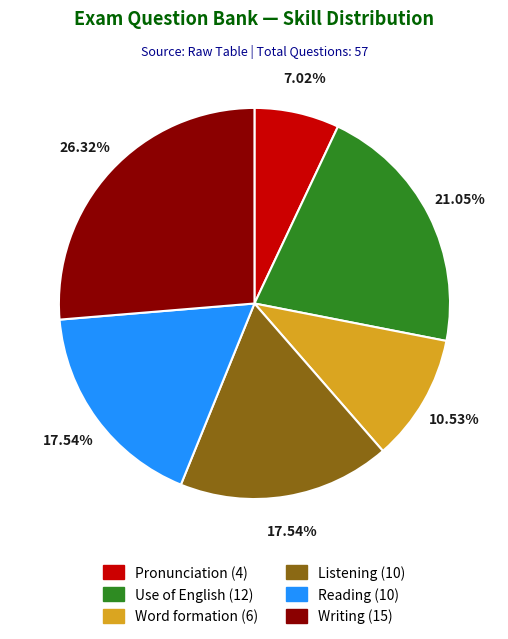

True or false: Word formation accounts for 11% of the total.

True